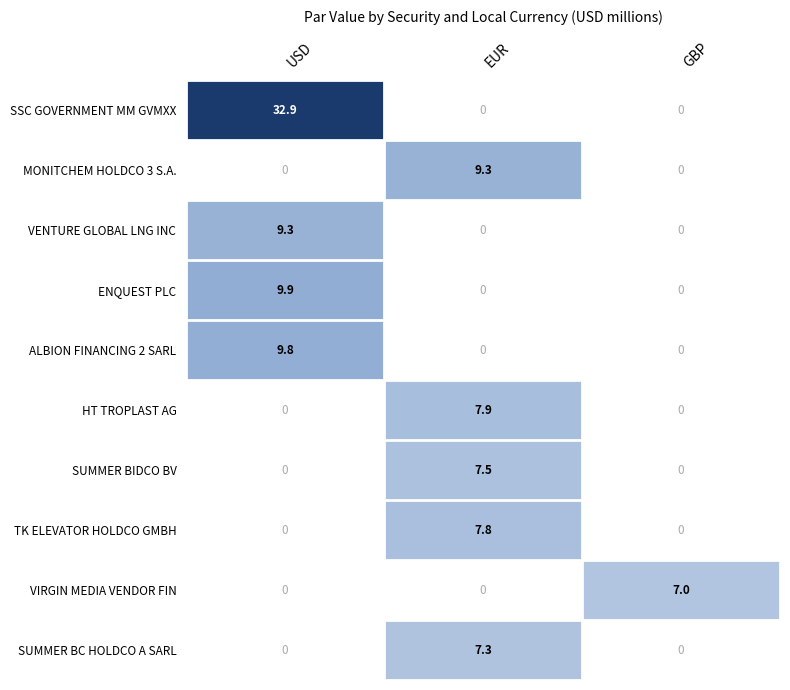

Is it true that VENTURE GLOBAL LNG INC equals 12.2 at USD?

False